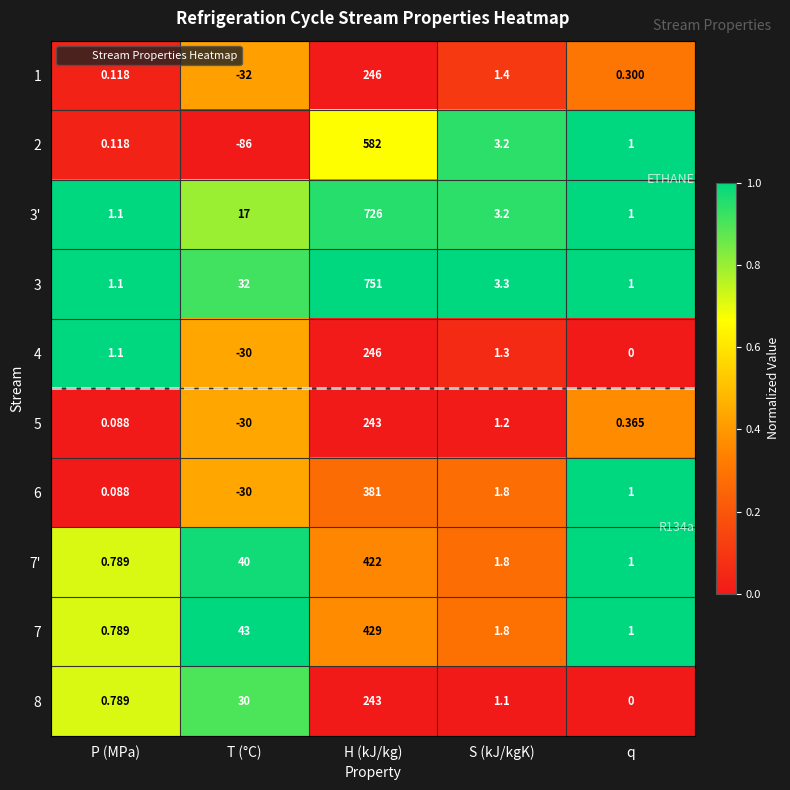

At which label is 5 closest to 106?

S (kJ/kgK)